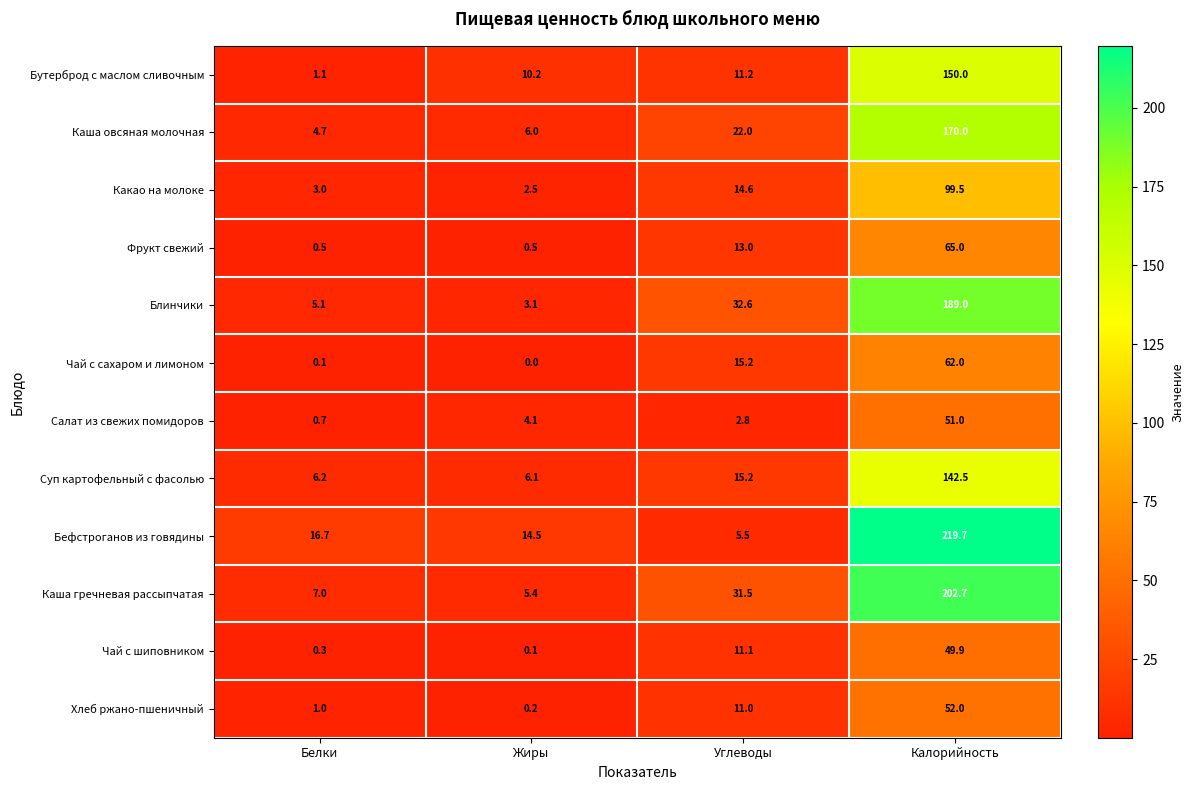

Rank the series at Калорийность from highest to lowest value.

Бефстроганов из говядины, Каша гречневая рассыпчатая, Блинчики, Каша овсяная молочная, Бутерброд с маслом сливочным, Суп картофельный с фасолью, Какао на молоке, Фрукт свежий, Чай с сахаром и лимоном, Хлеб ржано-пшеничный, Салат из свежих помидоров, Чай с шиповником